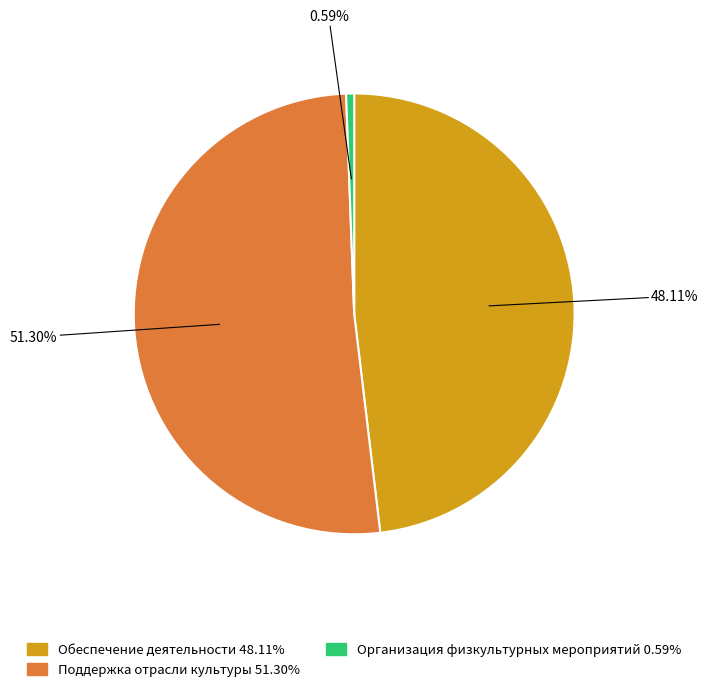

How much of the chart is everything except Организация и проведение физкультурных мероприятий?

99.4%